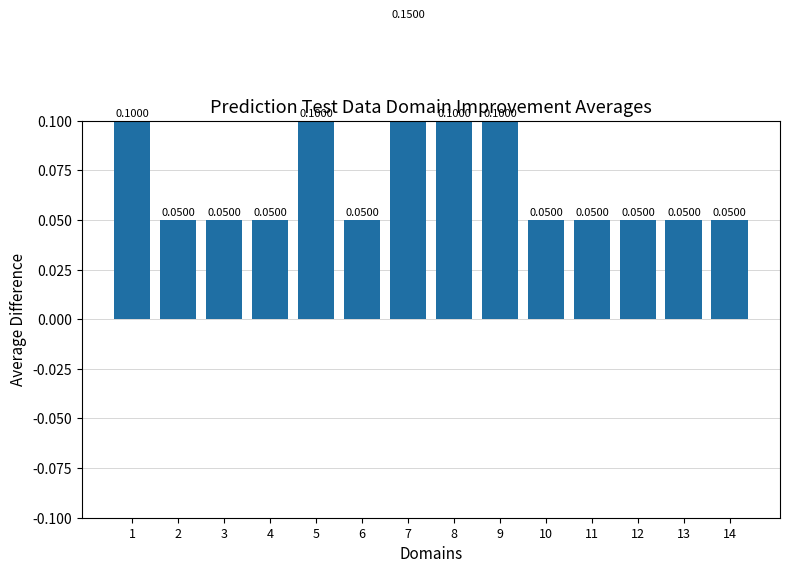

What is the greatest value displayed?

0.1